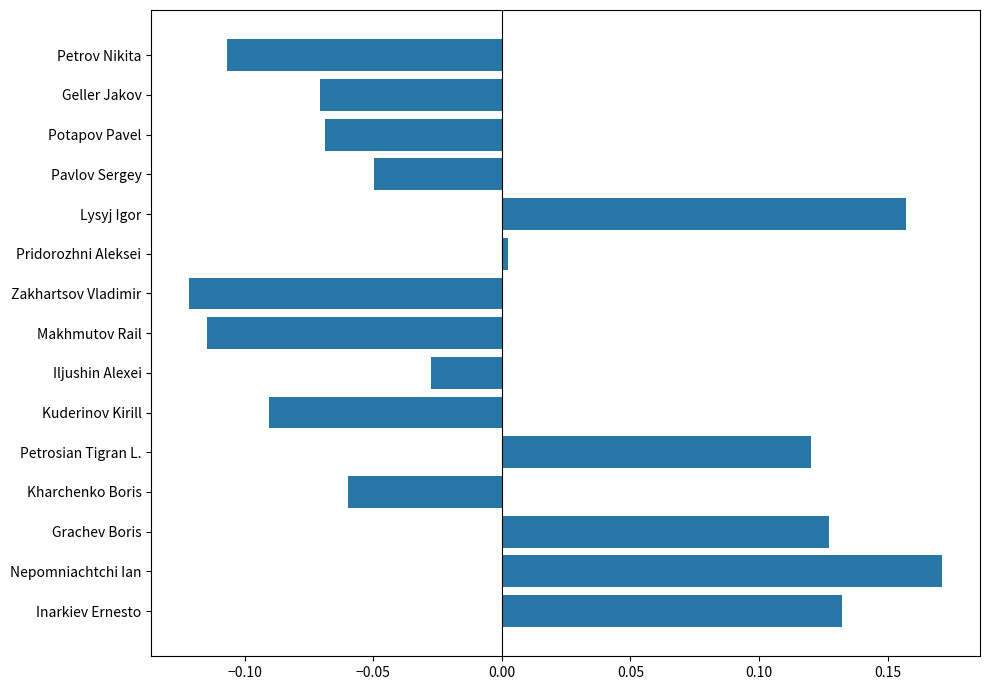

How many data points are less than 0?

9